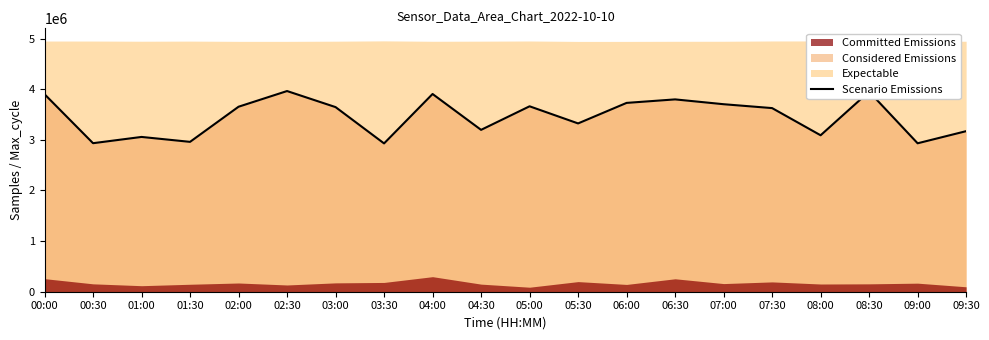

Rank the categories by value from lowest to highest.

03:30, 09:00, 00:30, 01:30, 01:00, 08:00, 09:30, 04:30, 05:30, 07:30, 03:00, 02:00, 05:00, 07:00, 06:00, 06:30, 00:00, 04:00, 08:30, 02:30